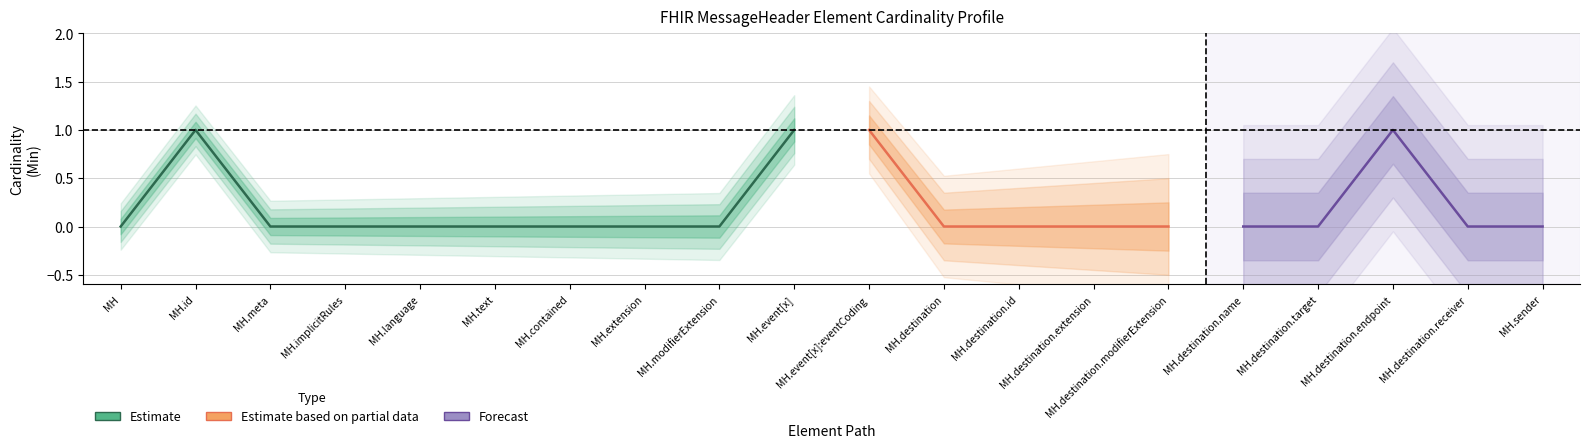

Does the chart have visible grid lines?

Yes